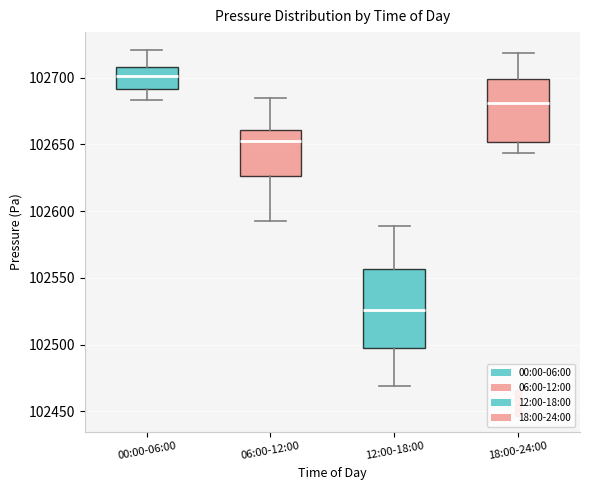

Which box is the tallest, from its lower edge to its upper edge?

12:00-18:00